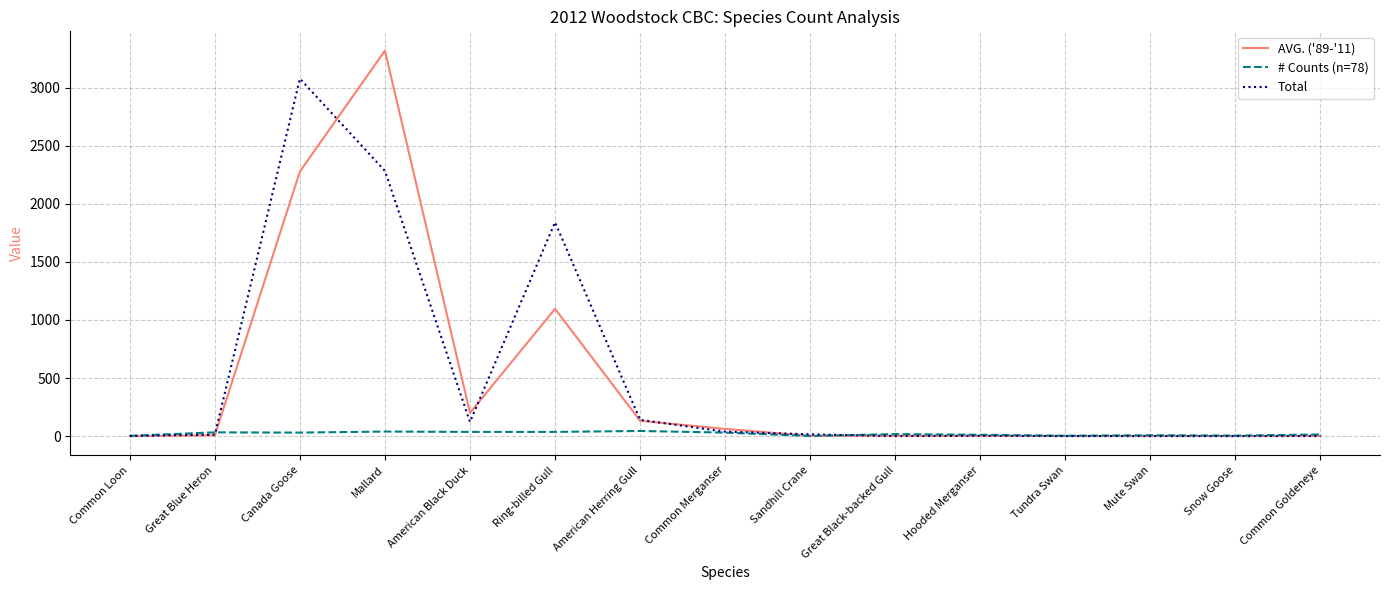

Which series has the largest range (max minus min)?

AVG. ('89-'11)